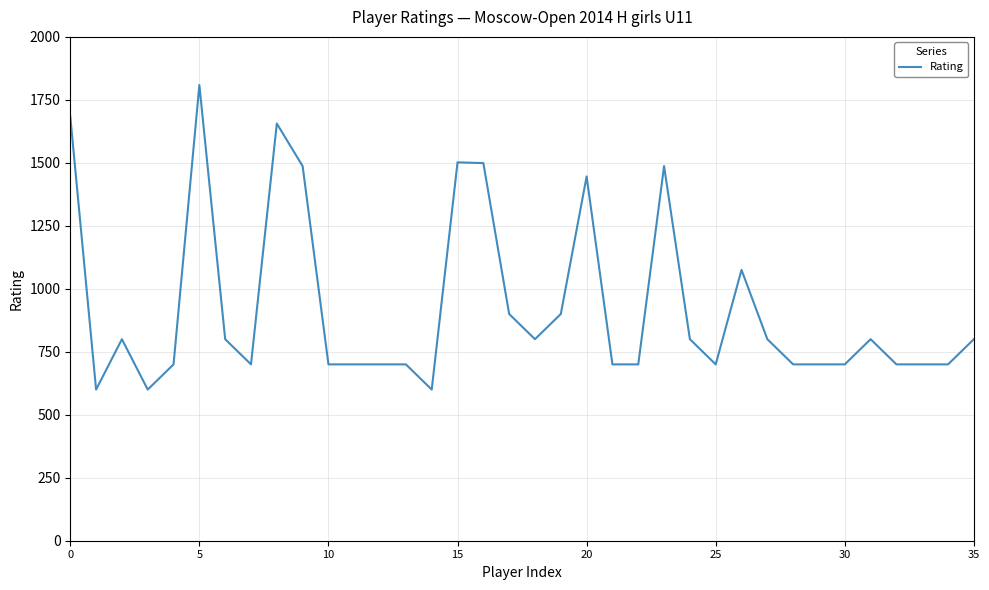

What is the minimum value shown in the chart?

600